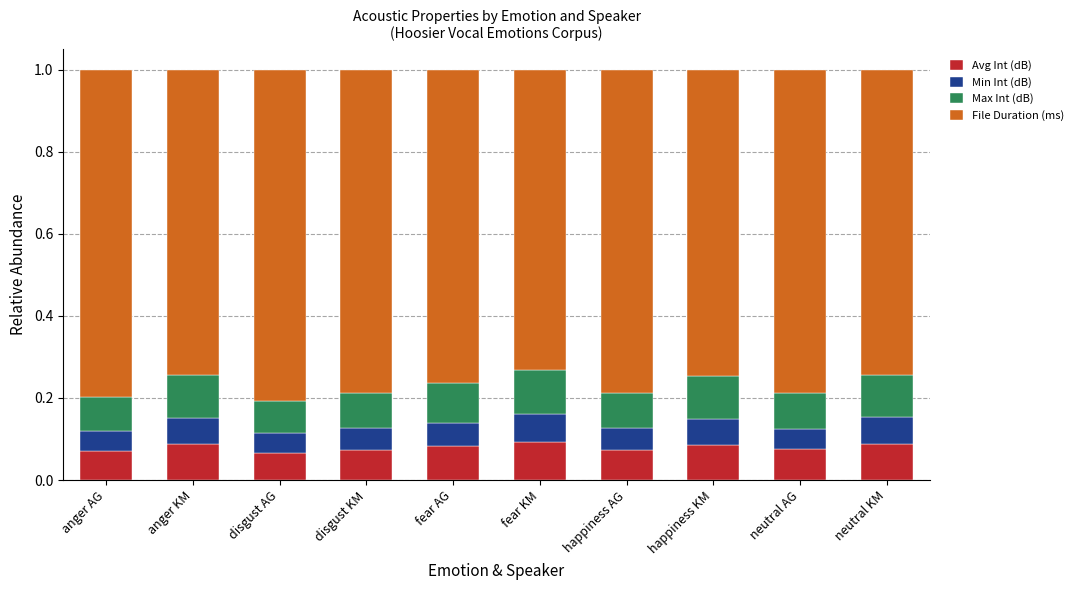

True or false: Avg Int (dB) has a value of 0.1 at disgust AG.

True